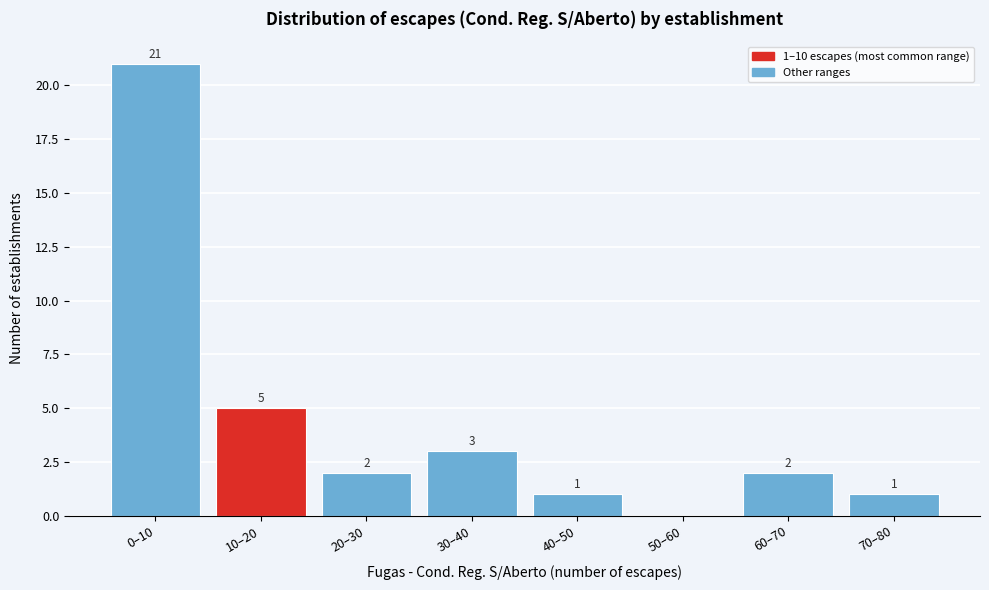

Reading right to left, transcribe all the data shown in this chart.

70–80=1	60–70=2	50–60=0	40–50=1	30–40=3	20–30=2	10–20=5	0–10=21